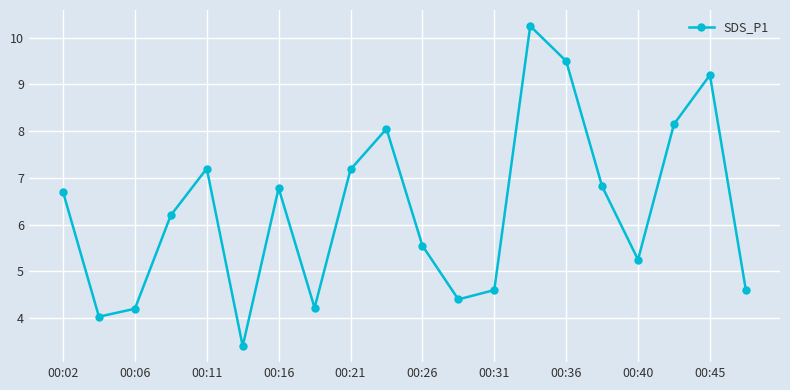

How many interior local peaks (higher than both neighbors) does the data have?

5